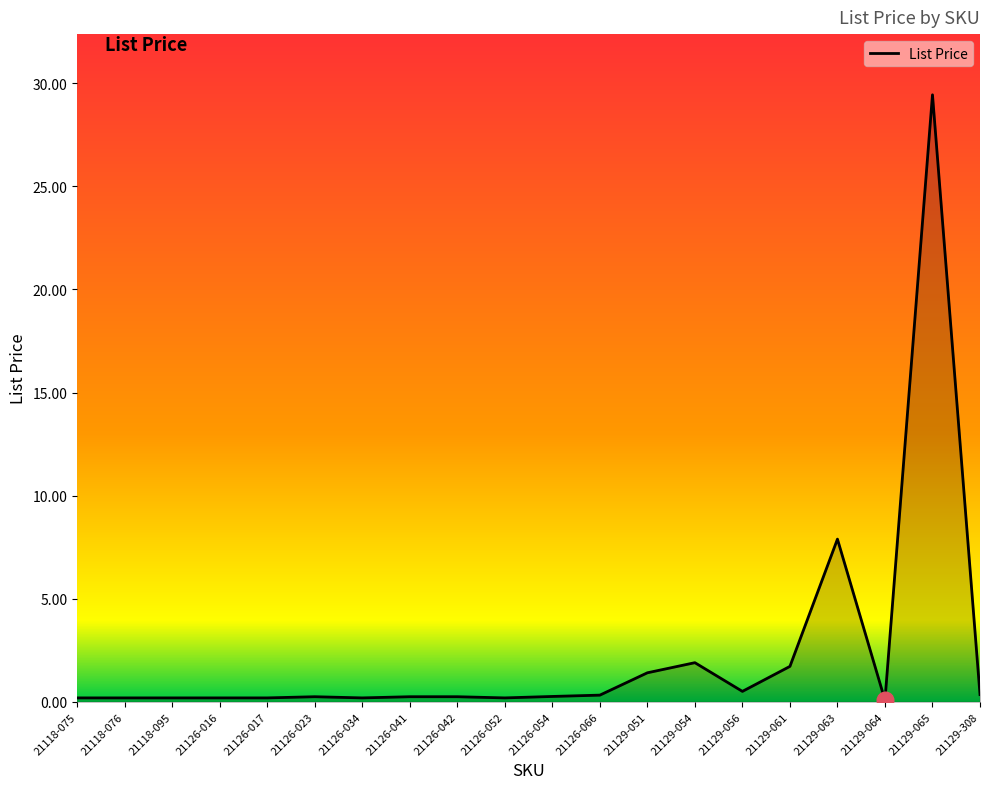

What position from the left is 21129-061?

16